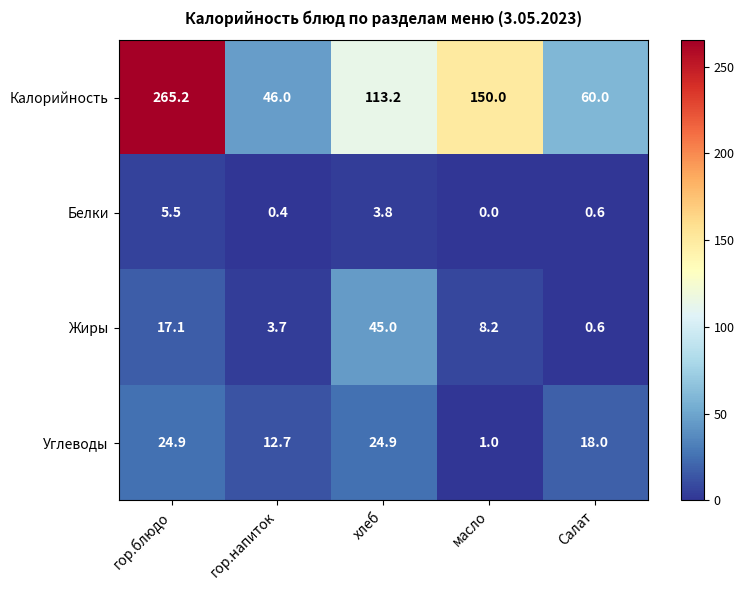

At масло, list the series in order from largest to smallest.

Калорийность, Жиры, Углеводы, Белки